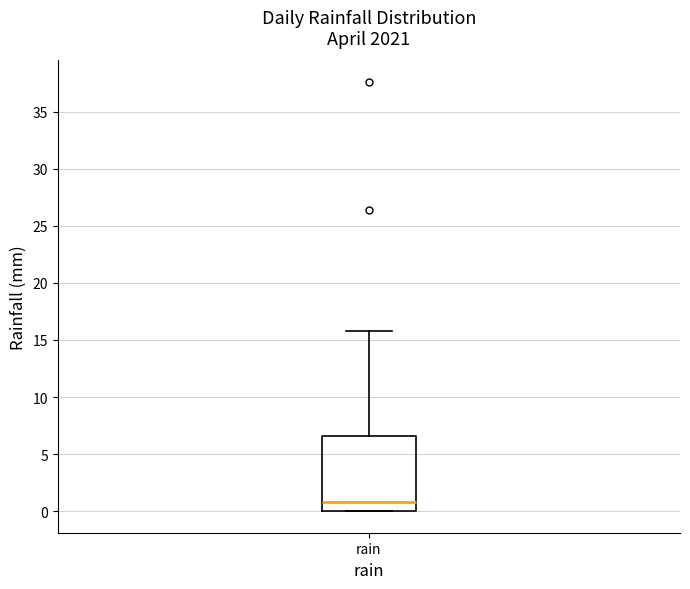

Transcribe this box plot: give where the median line is, the range the box spans, and where the two whiskers end, as read against the y-axis. The values are not printed on the chart, so give them approximately, as read against the axis.

median 1.0, box 0.0 to 6.5, whiskers 0.0 to 16.0